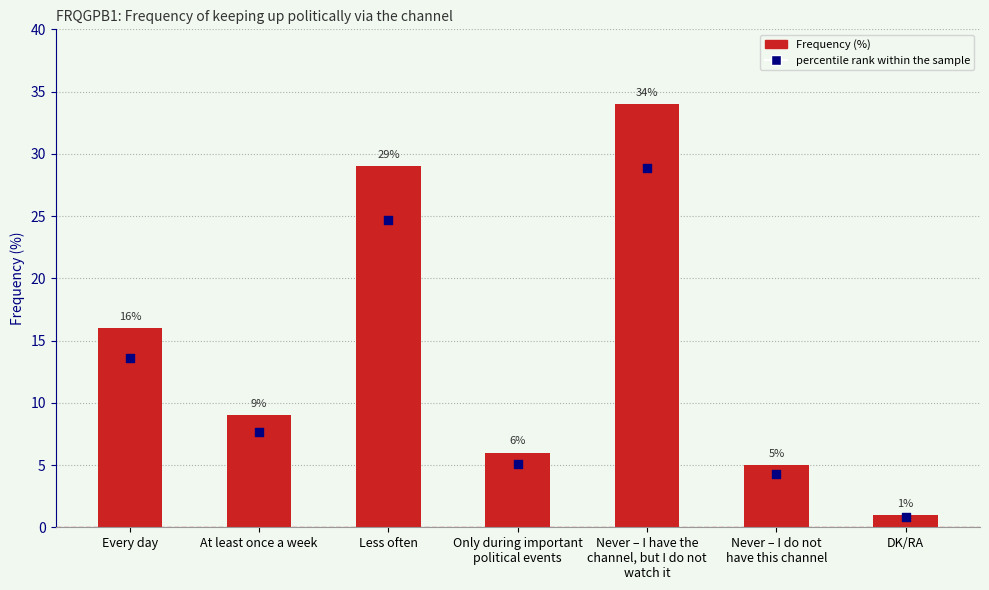

Which series contains the highest Y value?

Frequency (%)